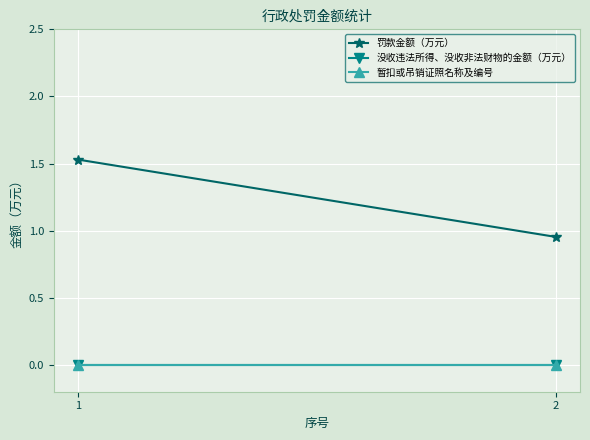

Rank the series by their maximum value, from lowest to highest.

没收违法所得、没收非法财物的金额（万元）, 暂扣或吊销证照名称及编号, 罚款金额（万元）